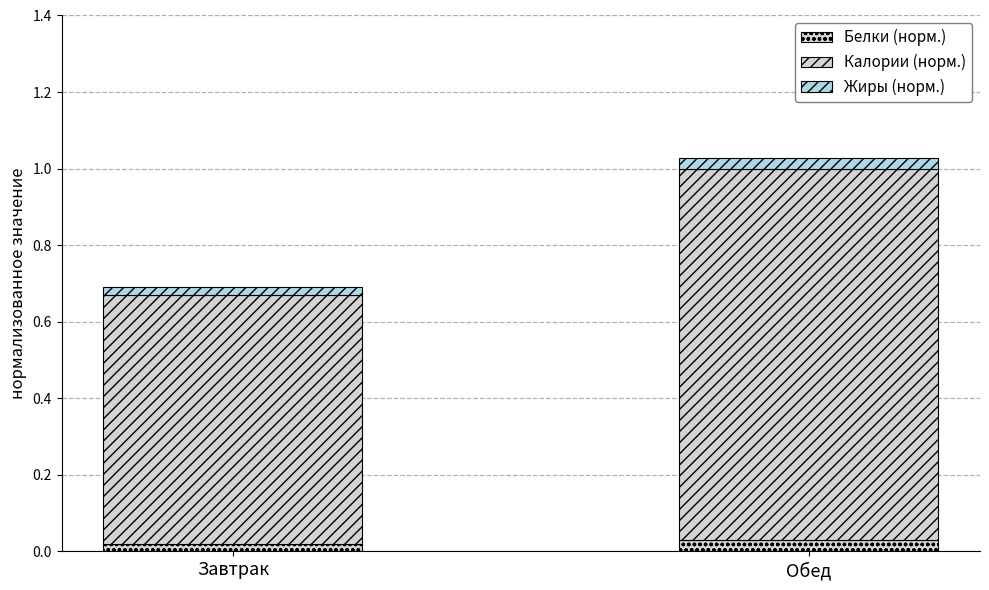

The value of Жиры (норм.) at Обед is 0.0. True or false?

False